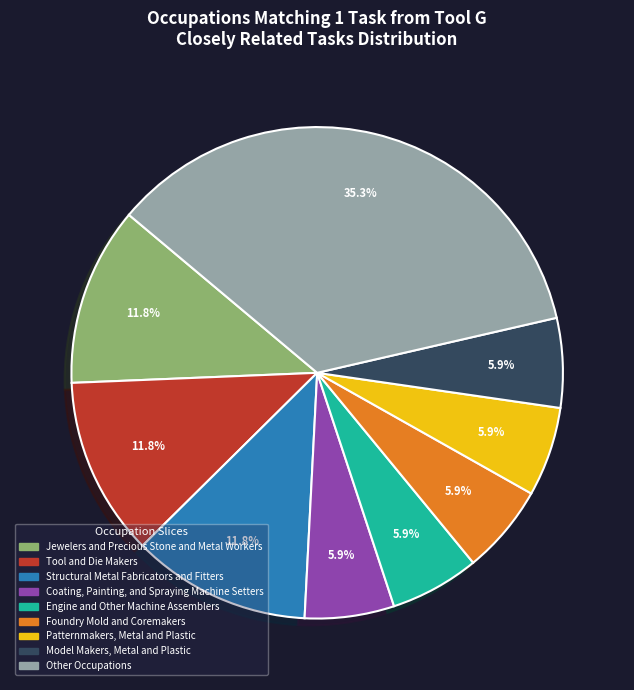

To the nearest percent, what is the average slice percentage?

11%